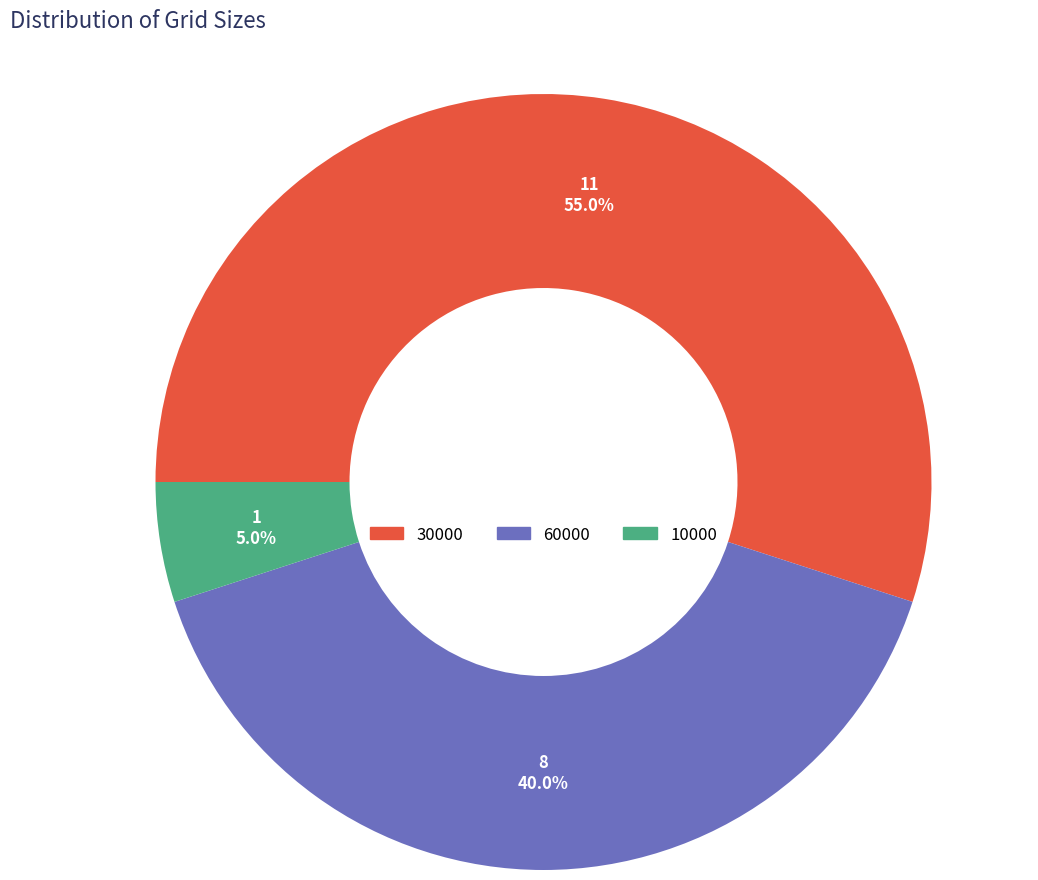

To the nearest percent, what is the difference between the 10000 and 30000 slice percentages?

50%